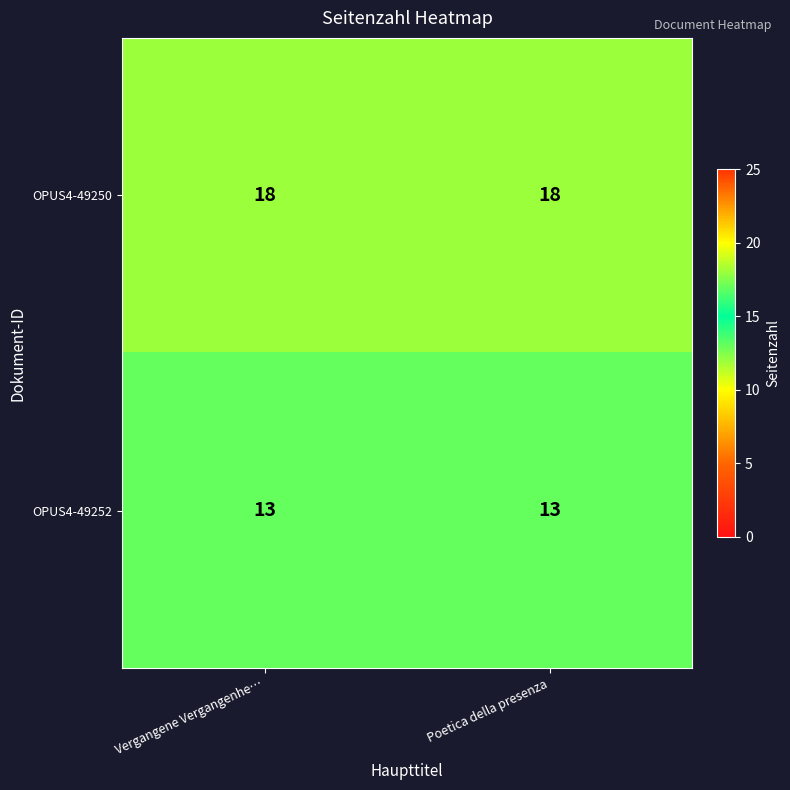

What is the average value of the OPUS4-49250 series?

18